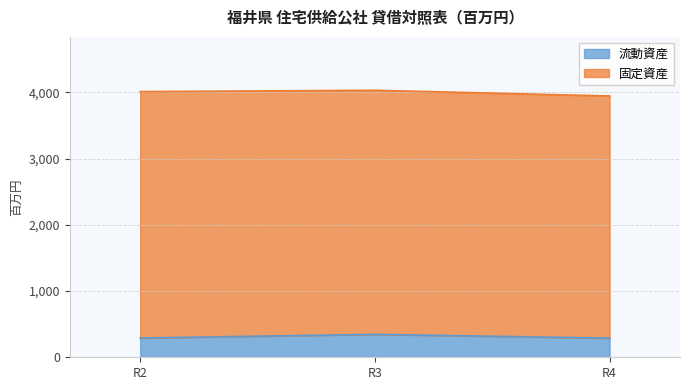

Where does the data first go above 291?

R3